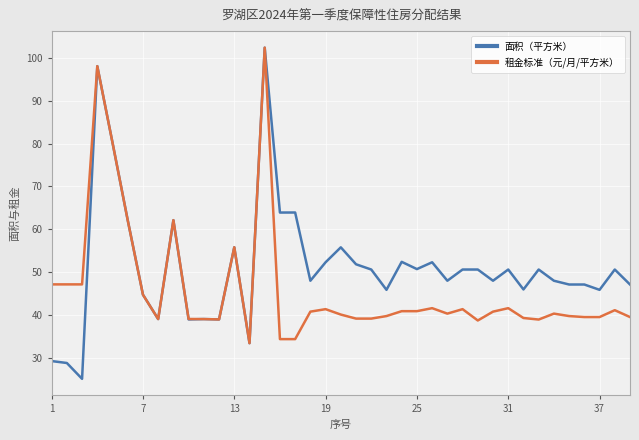

Which series has the largest range (max minus min)?

面积（平方米）